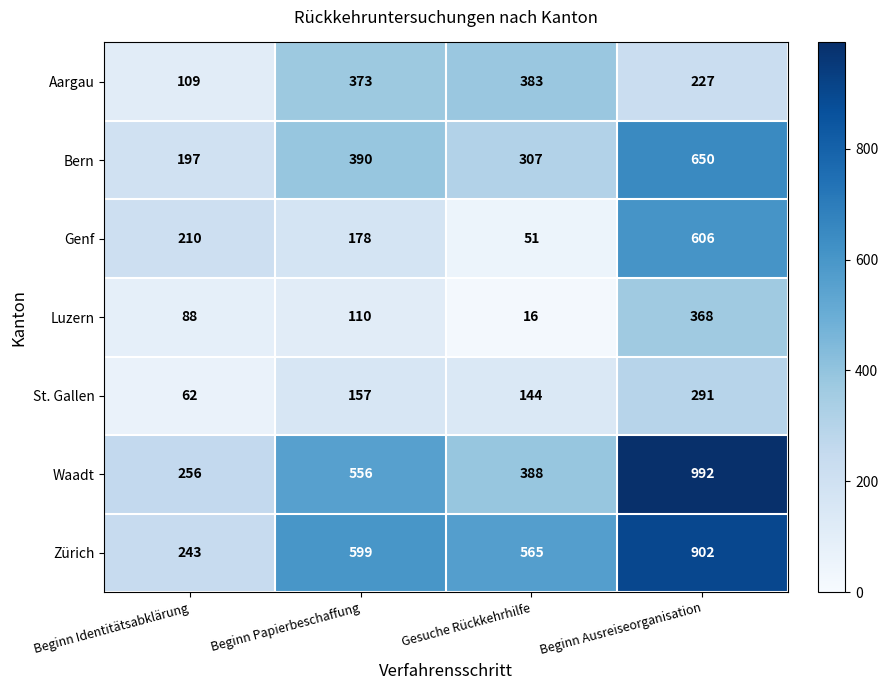

What is the sum of all St. Gallen values?

654